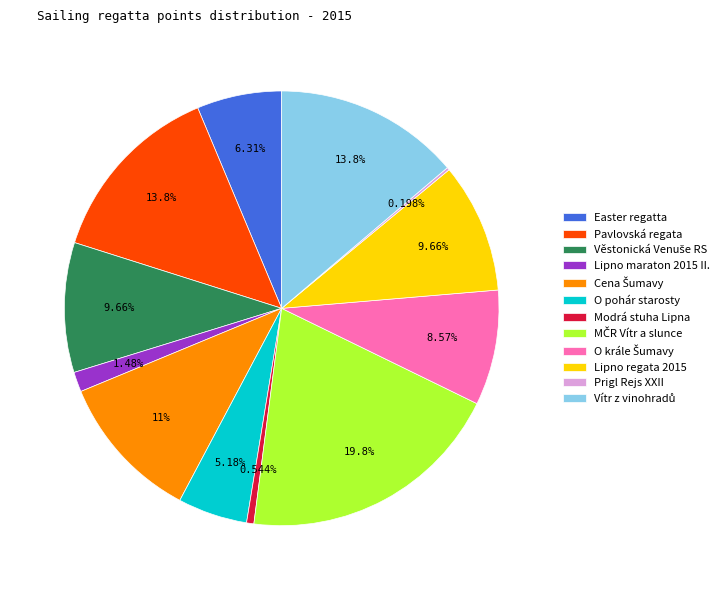

Is the sum of Lipno maraton 2015 II. and Lipno regata 2015 greater than half?

No